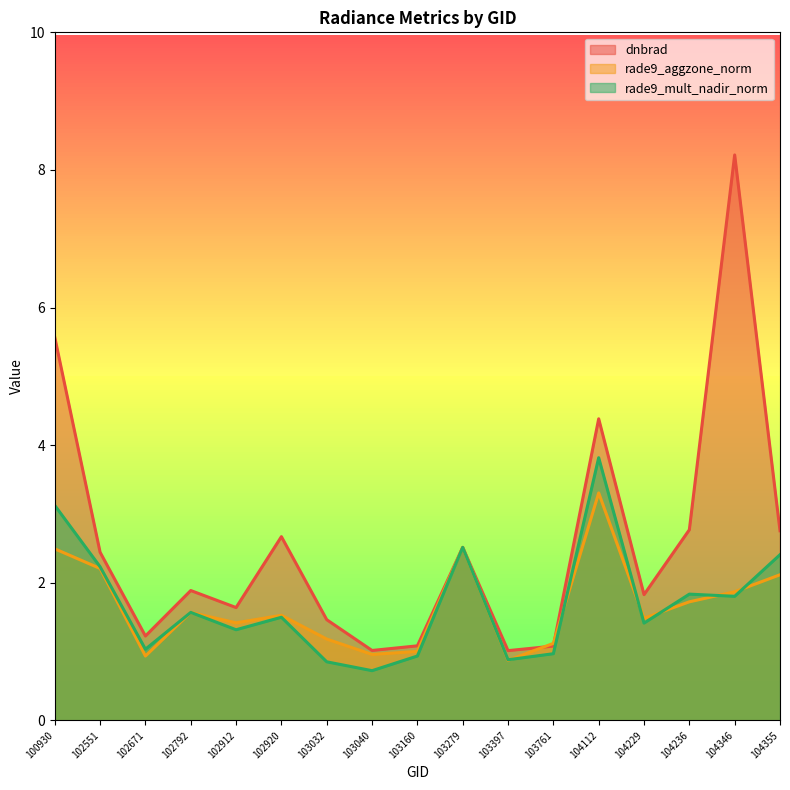

Between 103040 and 104236, which series saw the biggest shift?

dnbrad